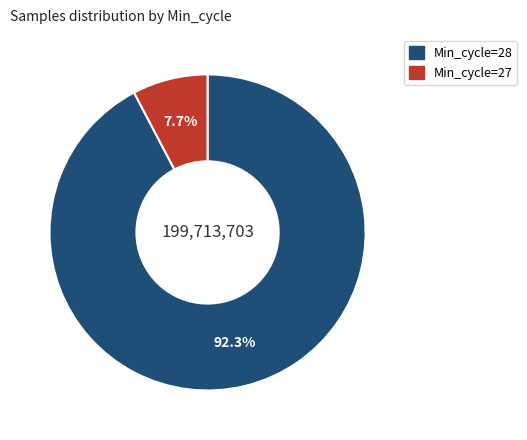

Count the number of slices in the pie.

2